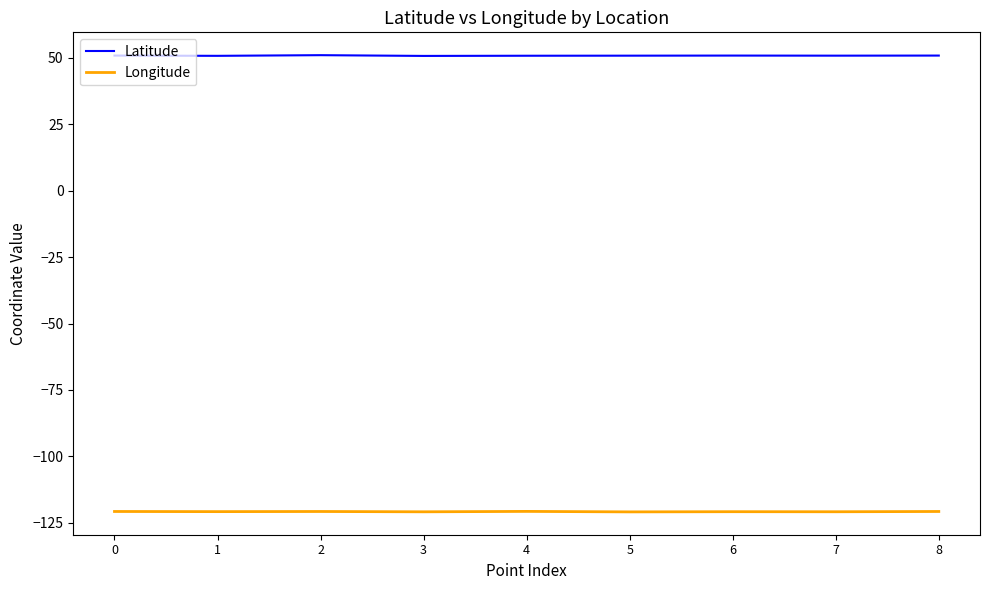

Count the number of data series in this chart.

2